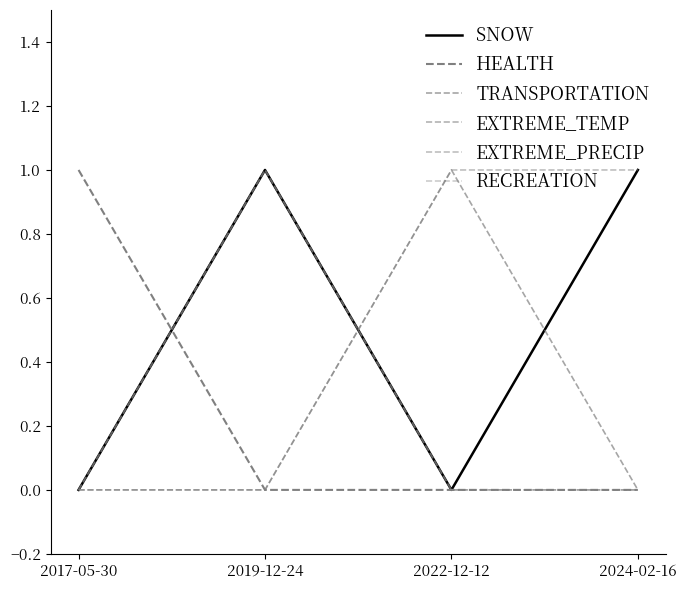

Does the chart display data point markers on the line(s)?

No